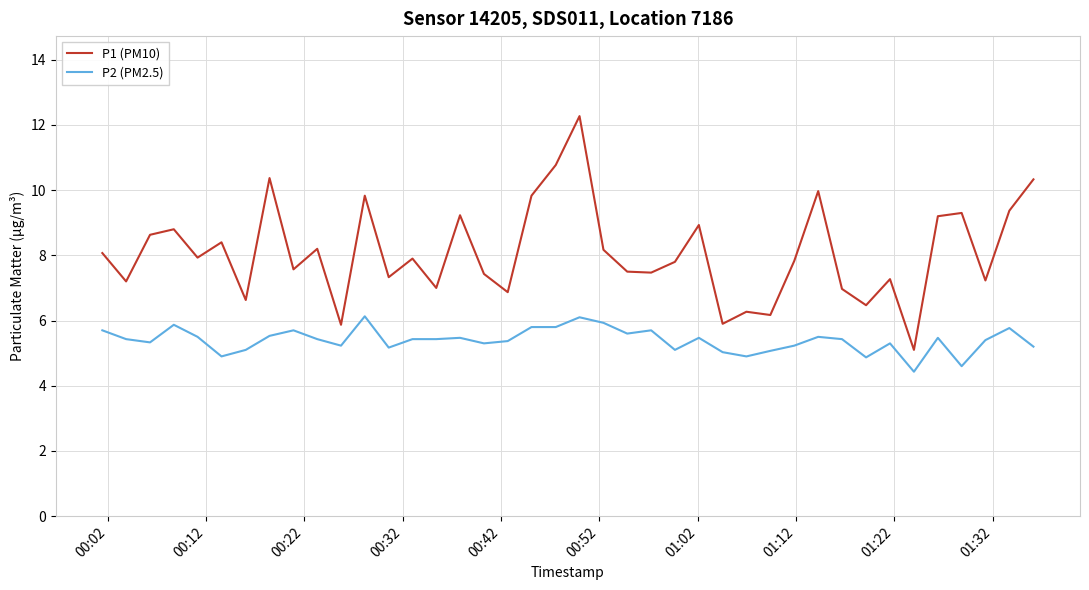

Which series has the largest range (max minus min)?

P1 (PM10)